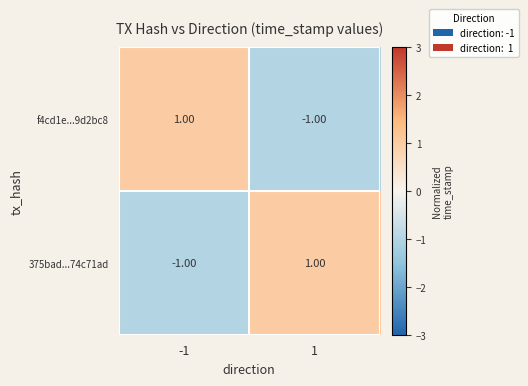

Is the value of 375bad...74c71ad at -1 greater than the value of f4cd1e...9d2bc8 at -1?

No